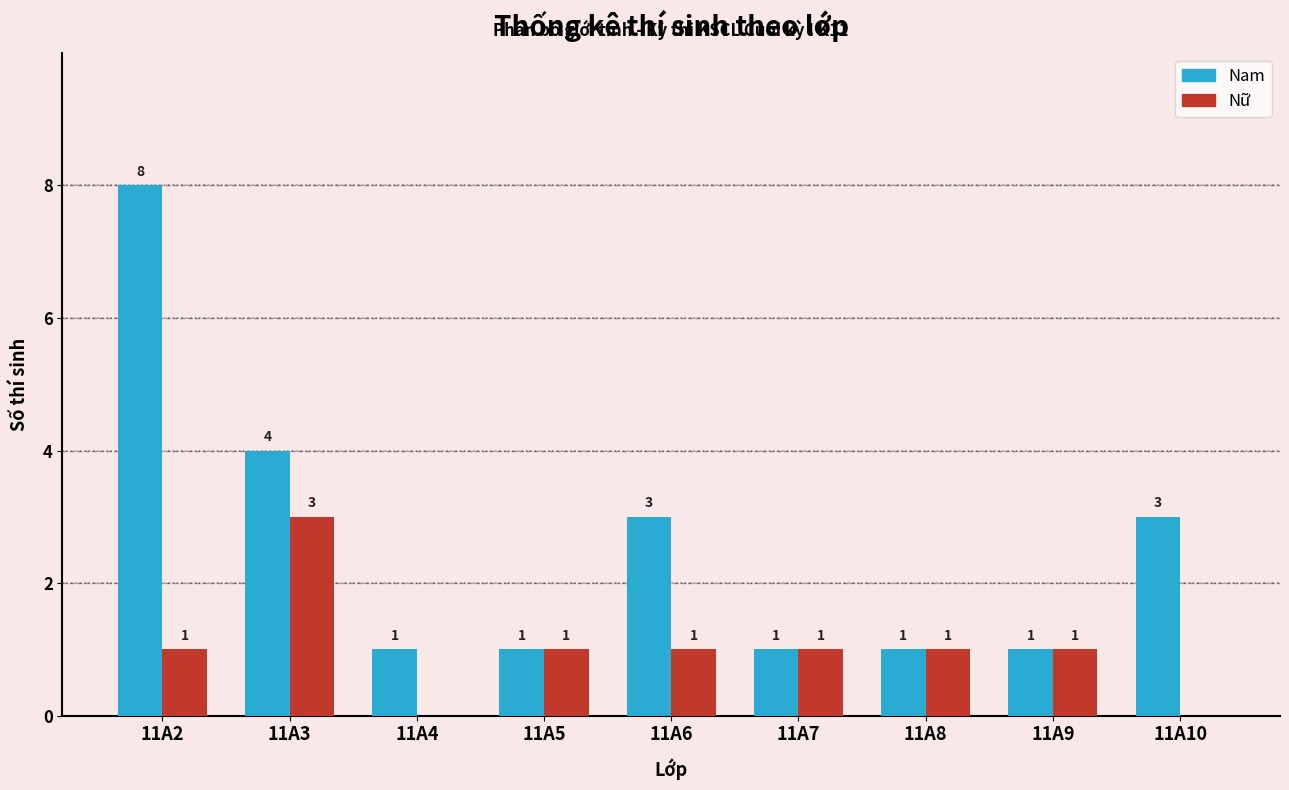

Are the bars horizontal?

No